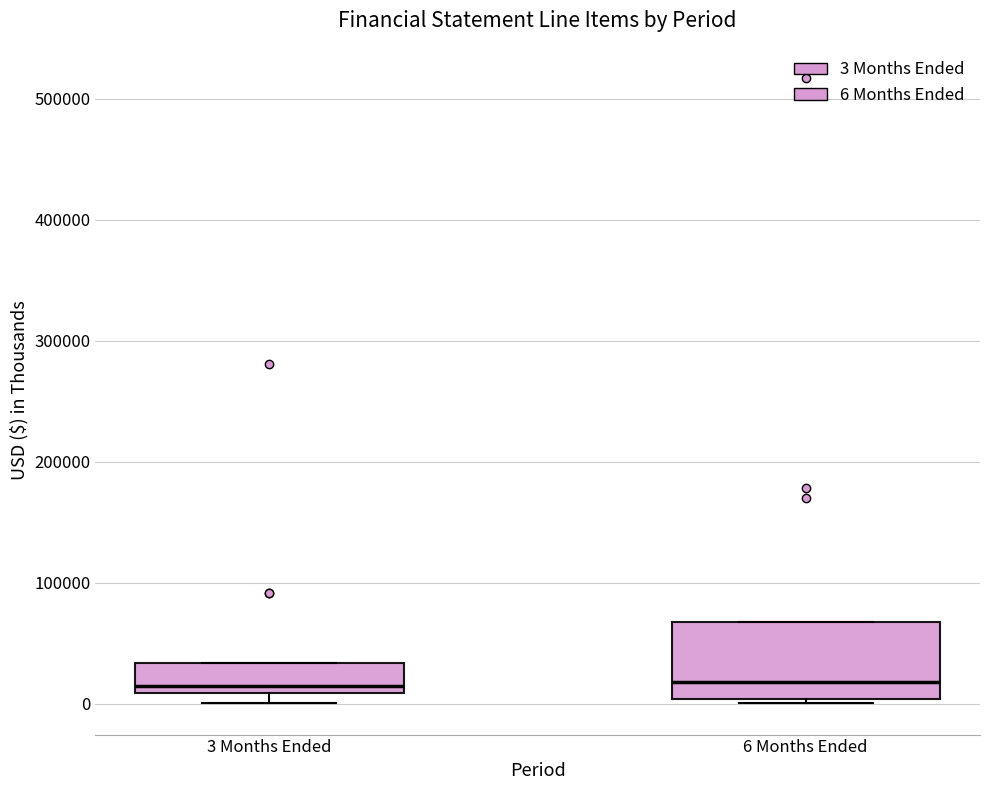

Where is the lower edge of the box for 6 Months Ended on the y-axis? The values are not printed on the chart, so give them approximately, as read against the axis.

0